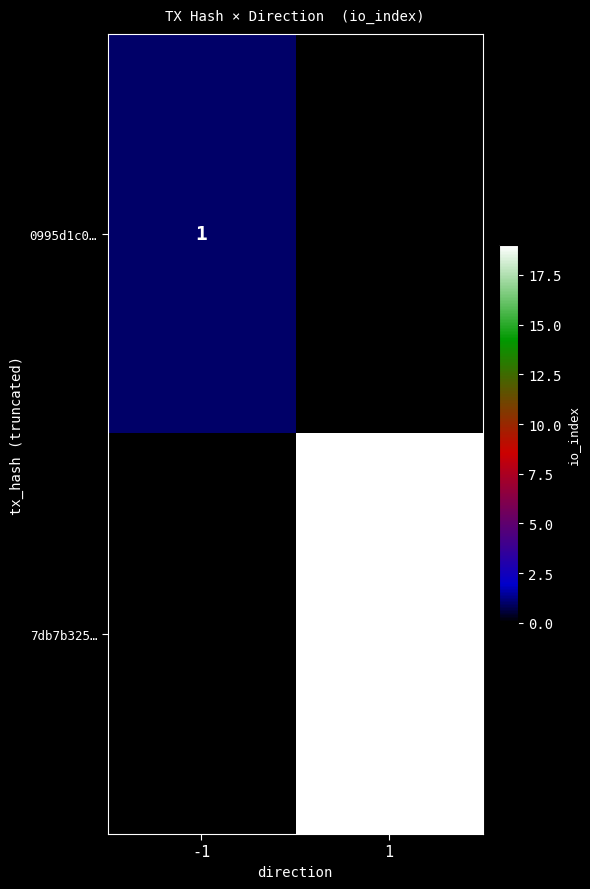

True or false: 0995d1c0… has a value of 1 at -1.

True